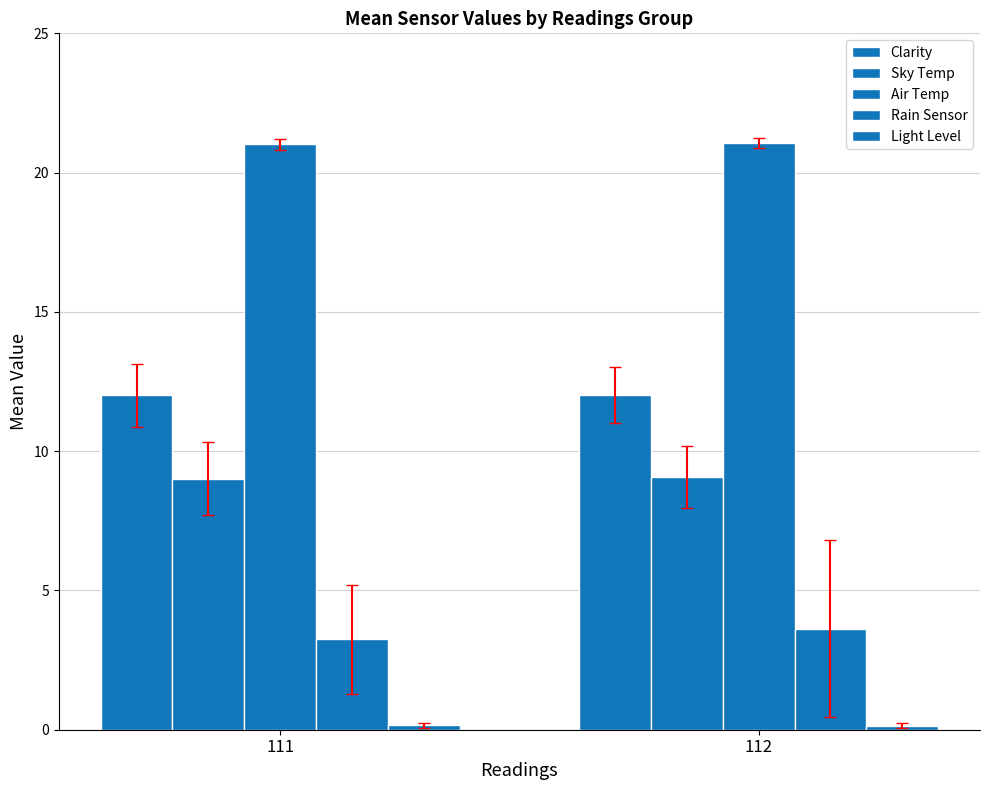

How many series are shown in this chart?

5